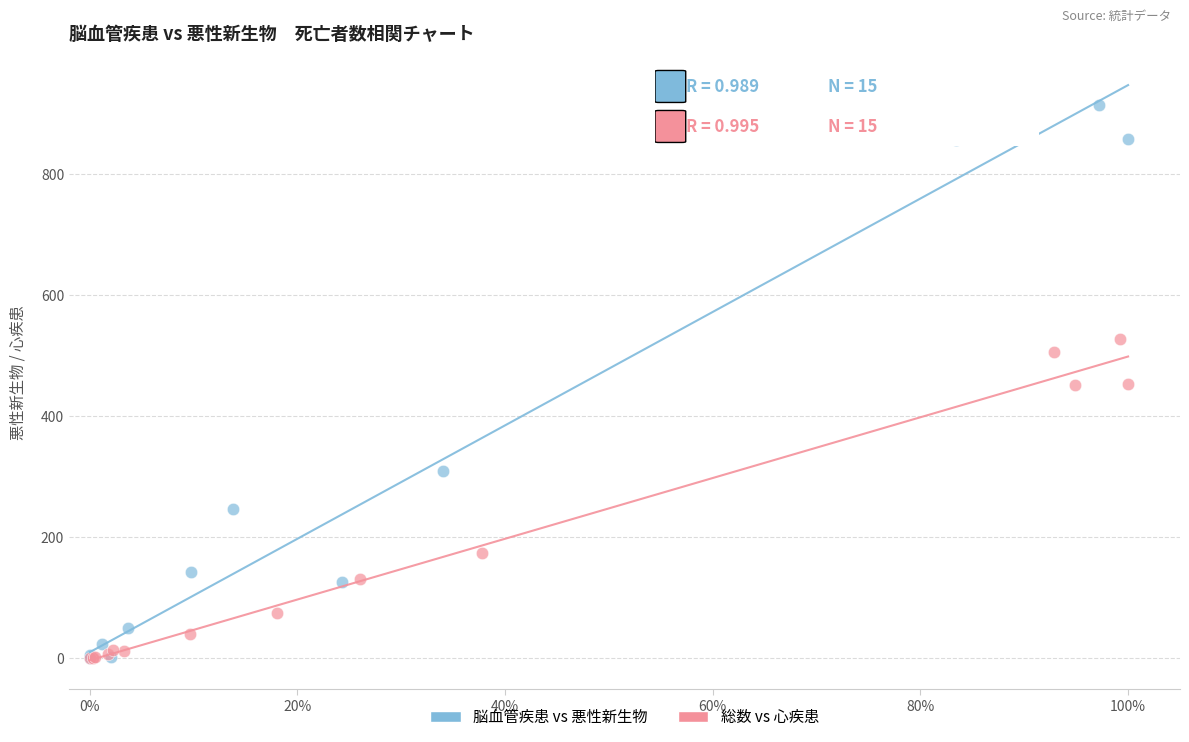

Which series contains the highest Y value?

脳血管疾患 vs 悪性新生物